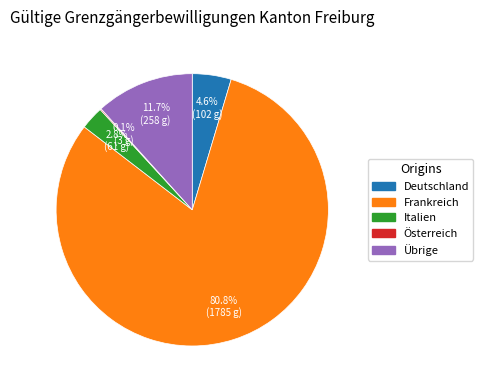

What is the total percentage of Übrige and Deutschland?

16.3%